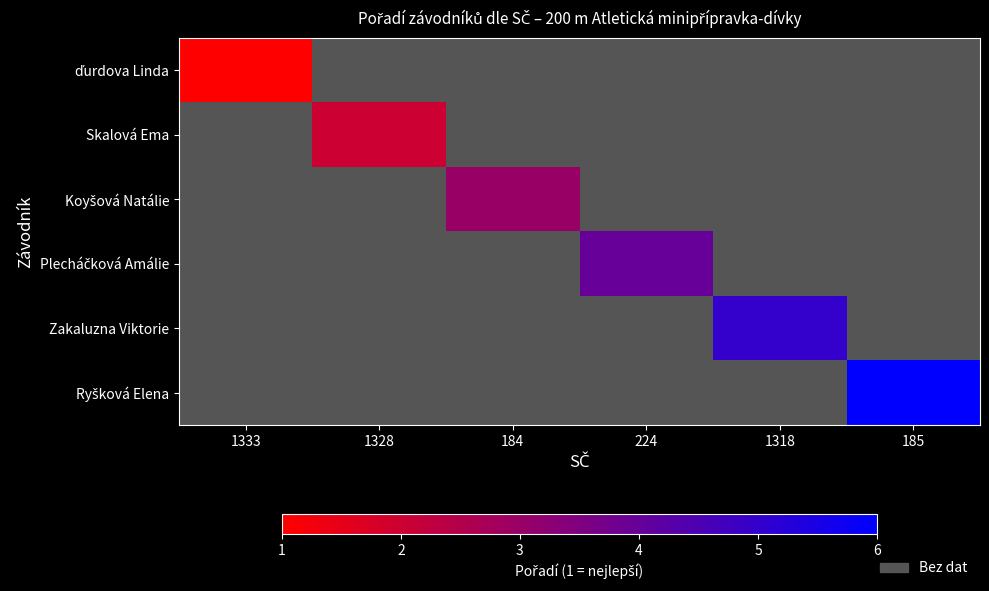

Is the value of Plecháčková Amálie at 184 greater than the value of Zakaluzna Viktorie at 184?

No